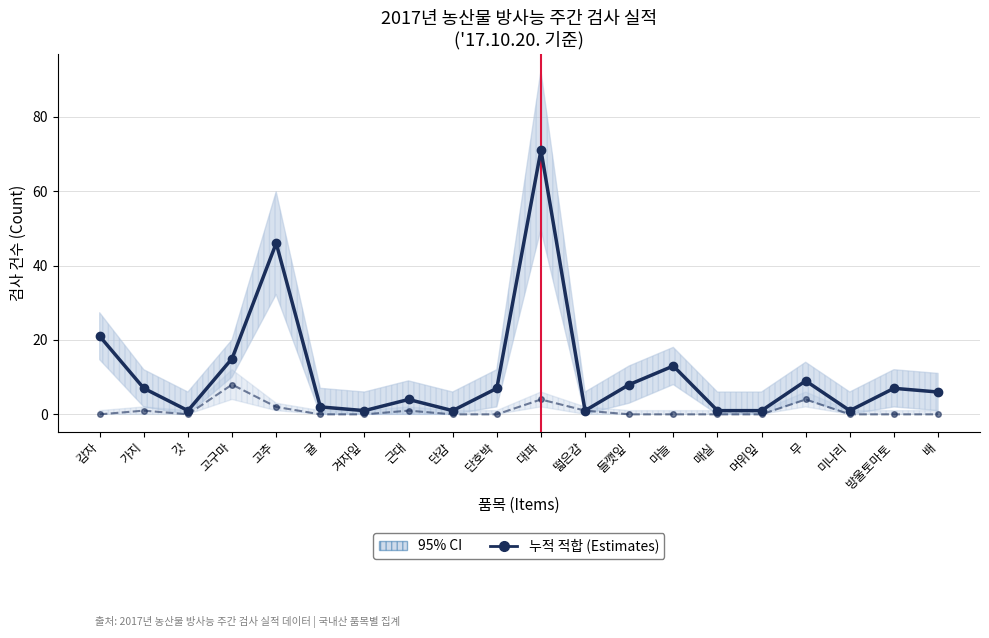

Read the 누적 적합 (Estimates) value at 들깻잎, to the nearest 10.

10